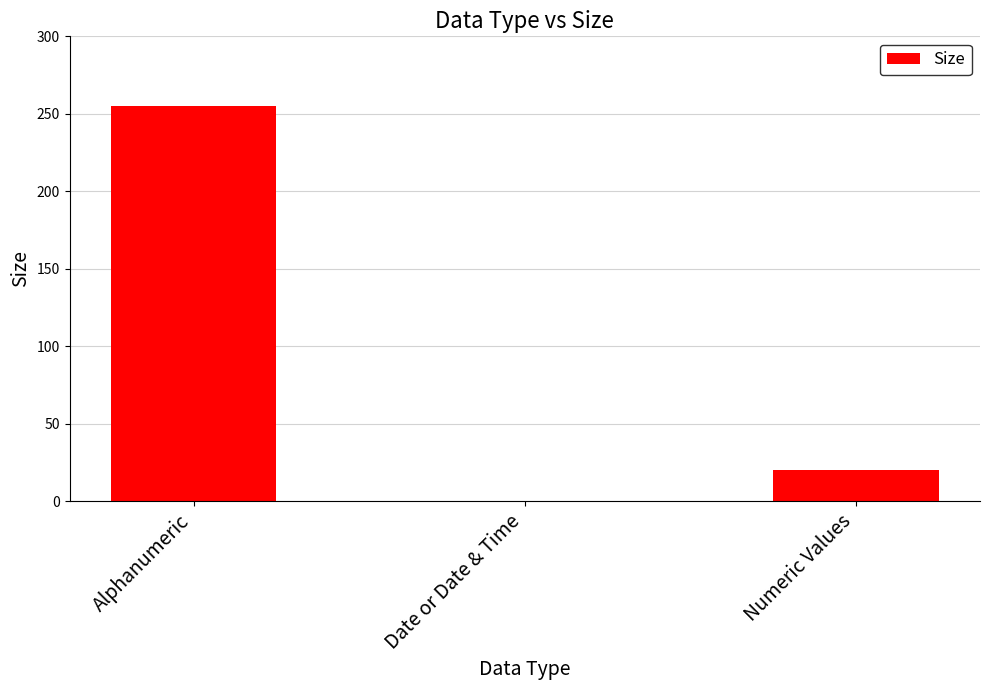

What is the maximum value shown in the chart?

255